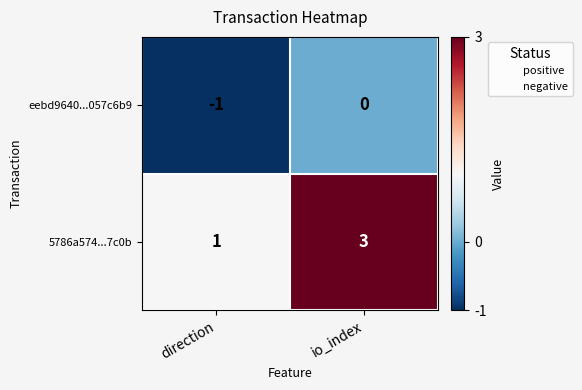

Reading left to right, list all the values displayed in this chart.

eebd9640...057c6b9: -1	0
5786a574...7c0b: 1	3